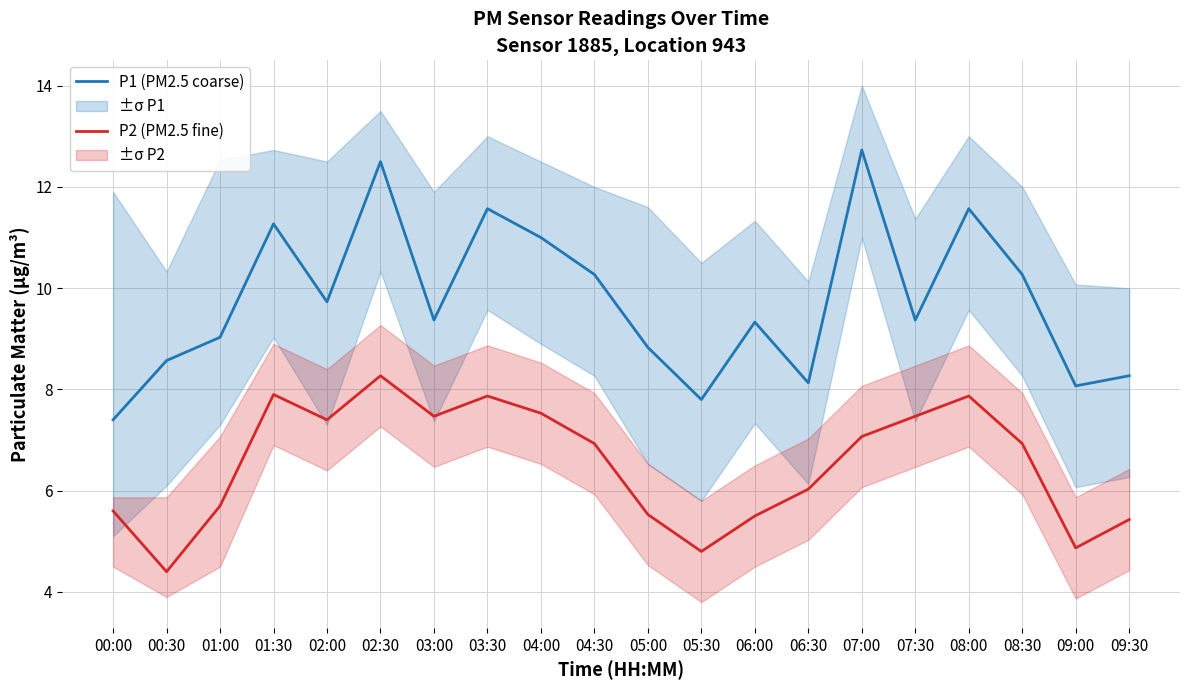

What are all the series names shown in the legend?

P1 (PM2.5 coarse), P2 (PM2.5 fine)